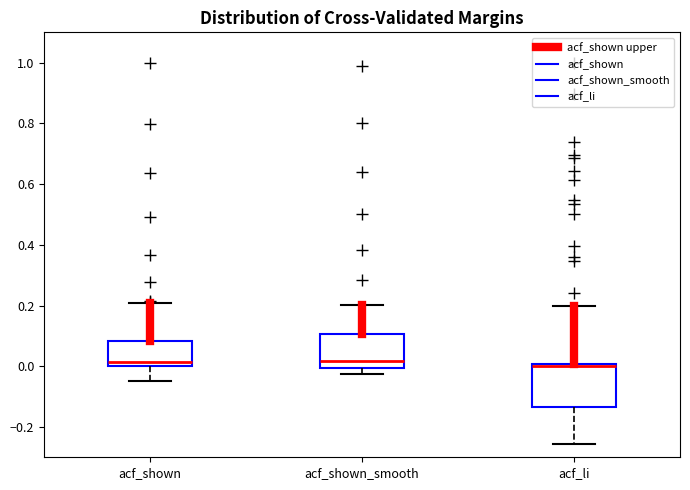

Reading left to right, transcribe this box plot: for each box, give where its median line is, the range the box spans, and where its two whiskers end, as read against the y-axis. The values are not printed on the chart, so give them approximately, as read against the axis.

acf_shown: median 0.02, box 0.00 to 0.08, whiskers -0.04 to 0.20
acf_shown_smooth: median 0.02, box 0.00 to 0.10, whiskers -0.02 to 0.20
acf_li: median 0.00, box -0.14 to 0.00, whiskers -0.26 to 0.20